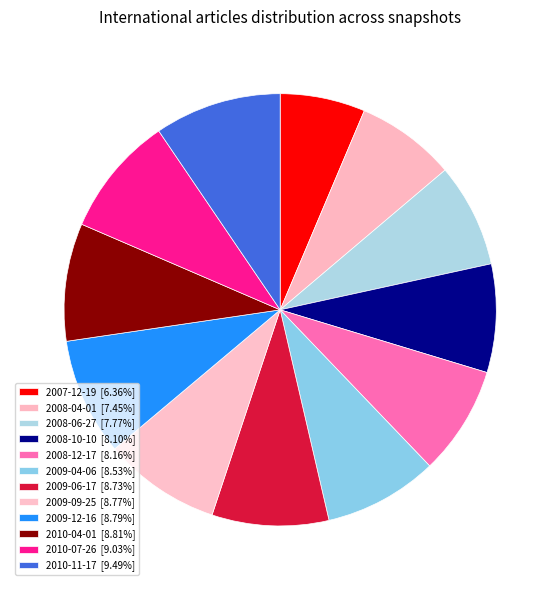

Is it true that 2010-07-26 is 18% of the pie?

False